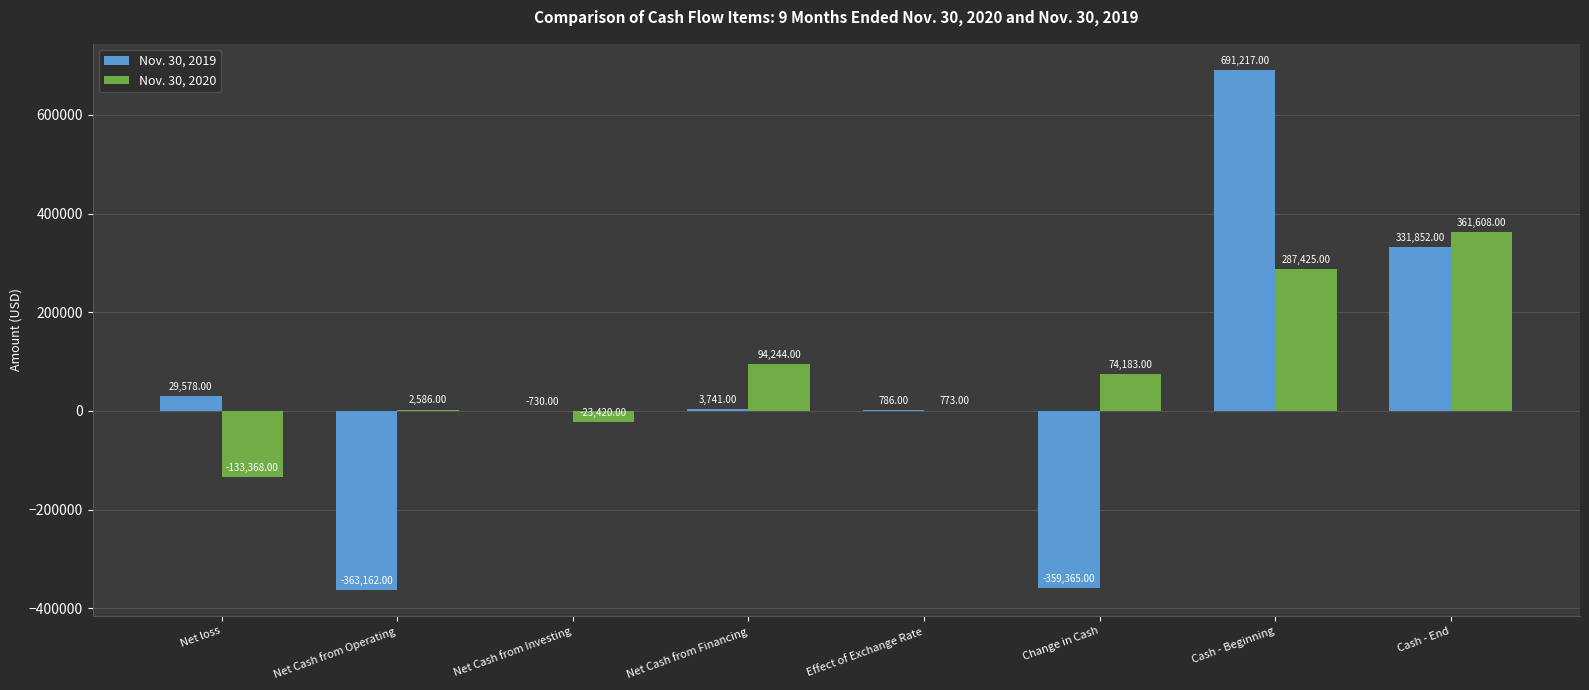

What is the average value of the Nov. 30, 2019 series?

41740